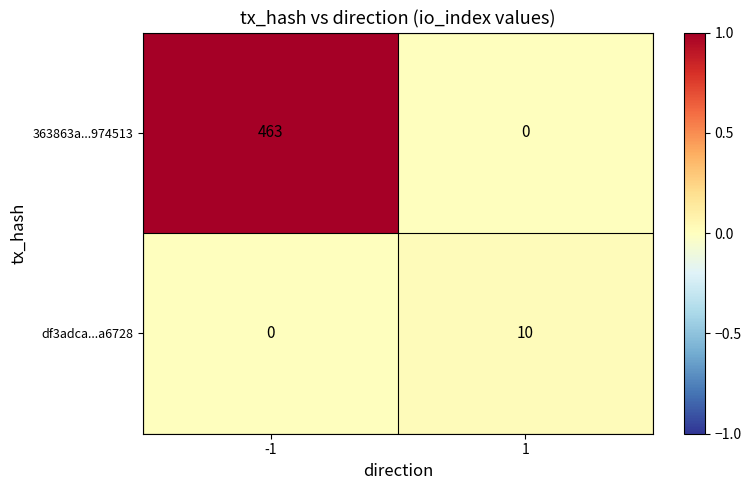

Which series has the largest total across all categories?

363863a...974513